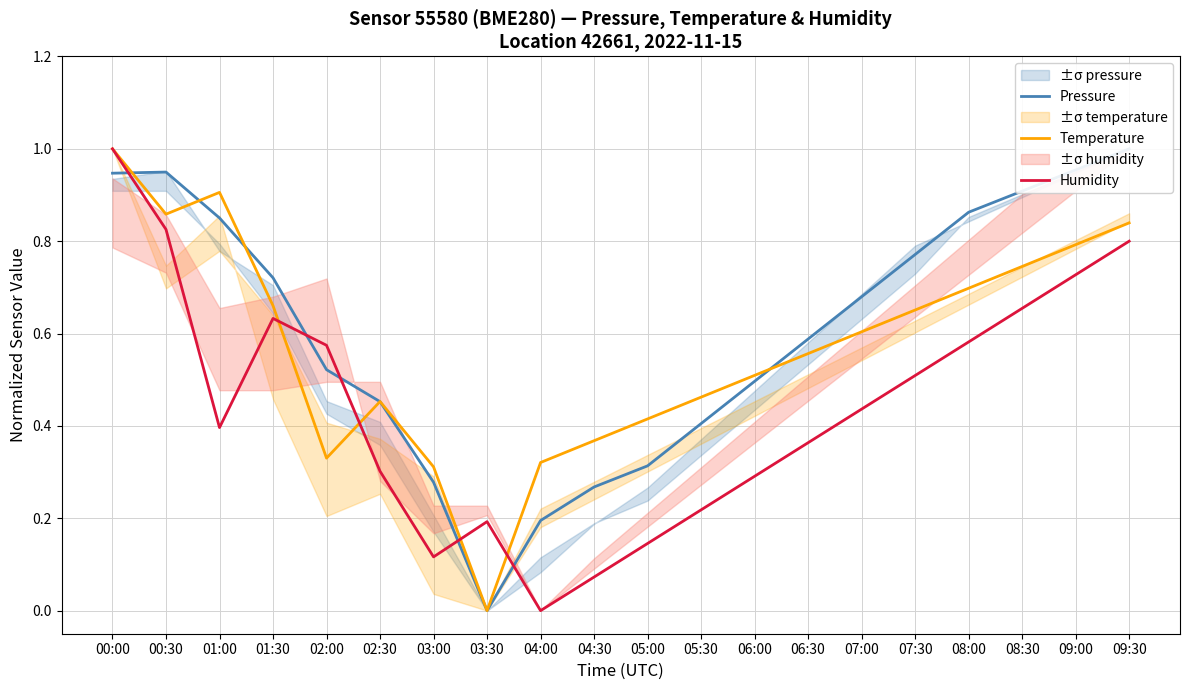

Reading left to right, transcribe all the data shown in this chart.

Pressure: 0.9	0.9	0.9	0.7	0.5	0.5	0.3	0.0	0.2	0.3	0.3	0.4	0.5	0.6	0.7	0.8	0.9	0.9	1.0	1.0
Temperature: 1.0	0.9	0.9	0.7	0.3	0.5	0.3	0.0	0.3	0.4	0.4	0.5	0.5	0.6	0.6	0.7	0.7	0.7	0.8	0.8
Humidity: 1.0	0.8	0.4	0.6	0.6	0.3	0.1	0.2	0.0	0.1	0.1	0.2	0.3	0.4	0.4	0.5	0.6	0.7	0.7	0.8